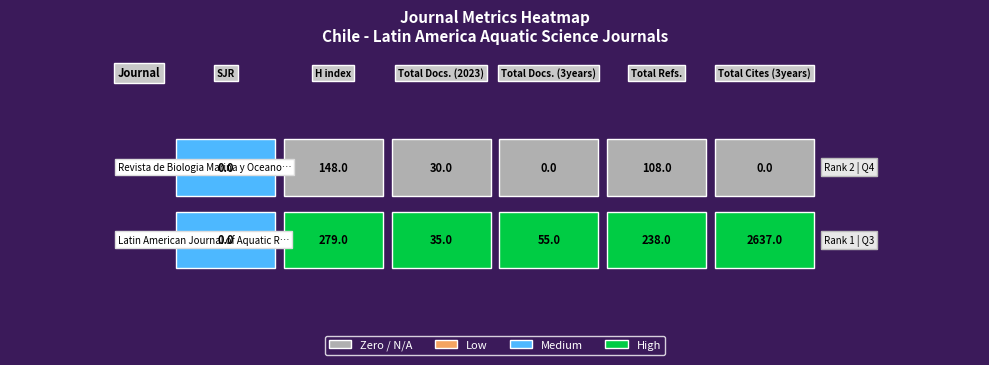

The value of Latin American Journal of Aquatic Research at Total Refs. is 238. True or false?

True